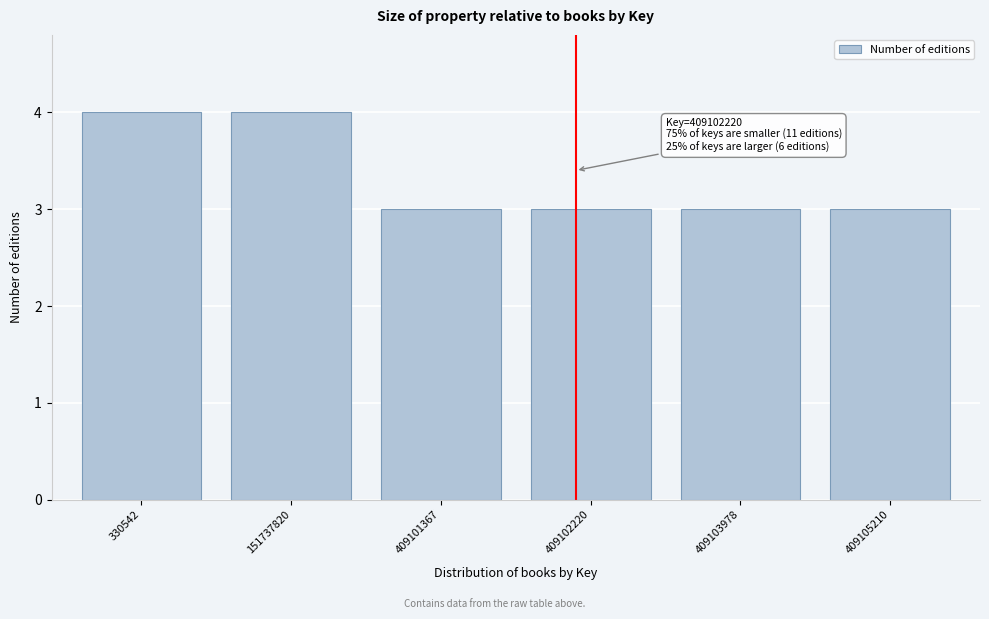

Reading left to right, extract all data points from this chart.

330542=4	151737820=4	409101367=3	409102220=3	409103978=3	409105210=3